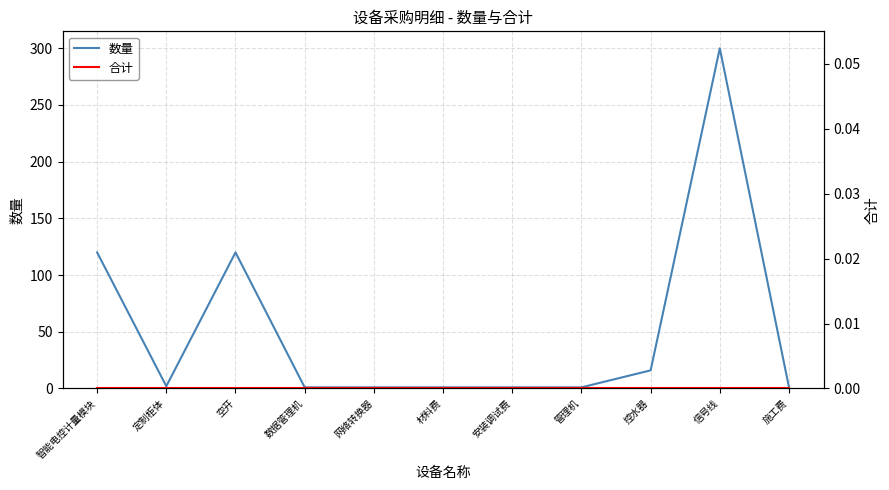

Which series has the widest spread of values?

数量